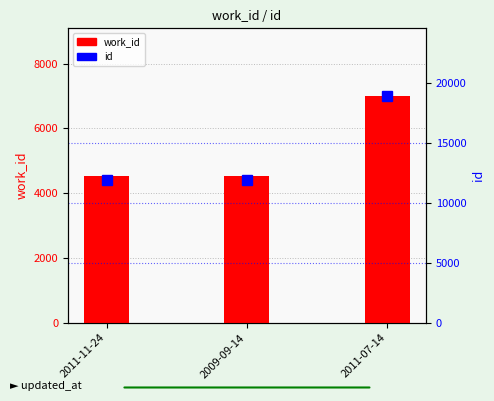

What is the difference between the id values at 2011-11-24 and 2011-07-14?

7000